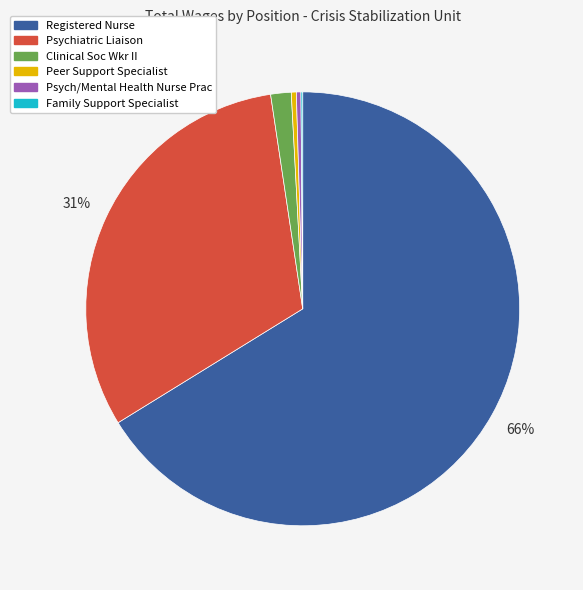

Is it true that Registered Nurse is 58% of the pie?

False